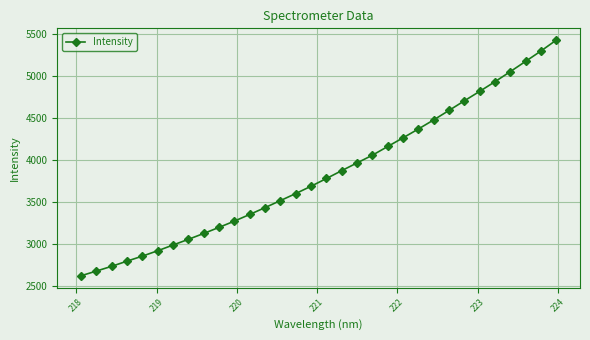

What is the value of the 11th point from the left?

3274.4